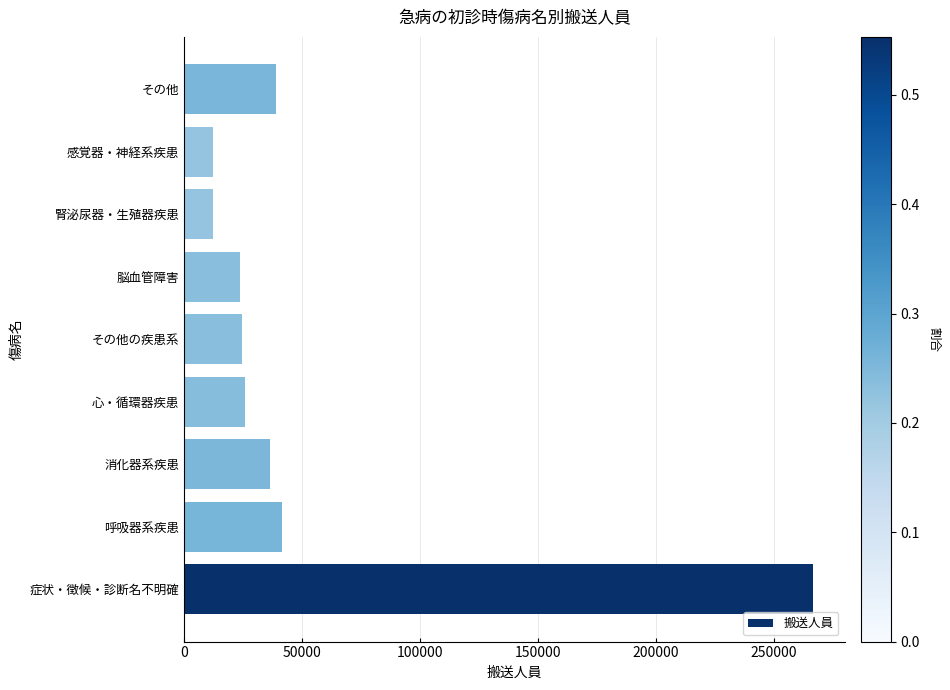

What is the difference between the second highest and second lowest values?

29264